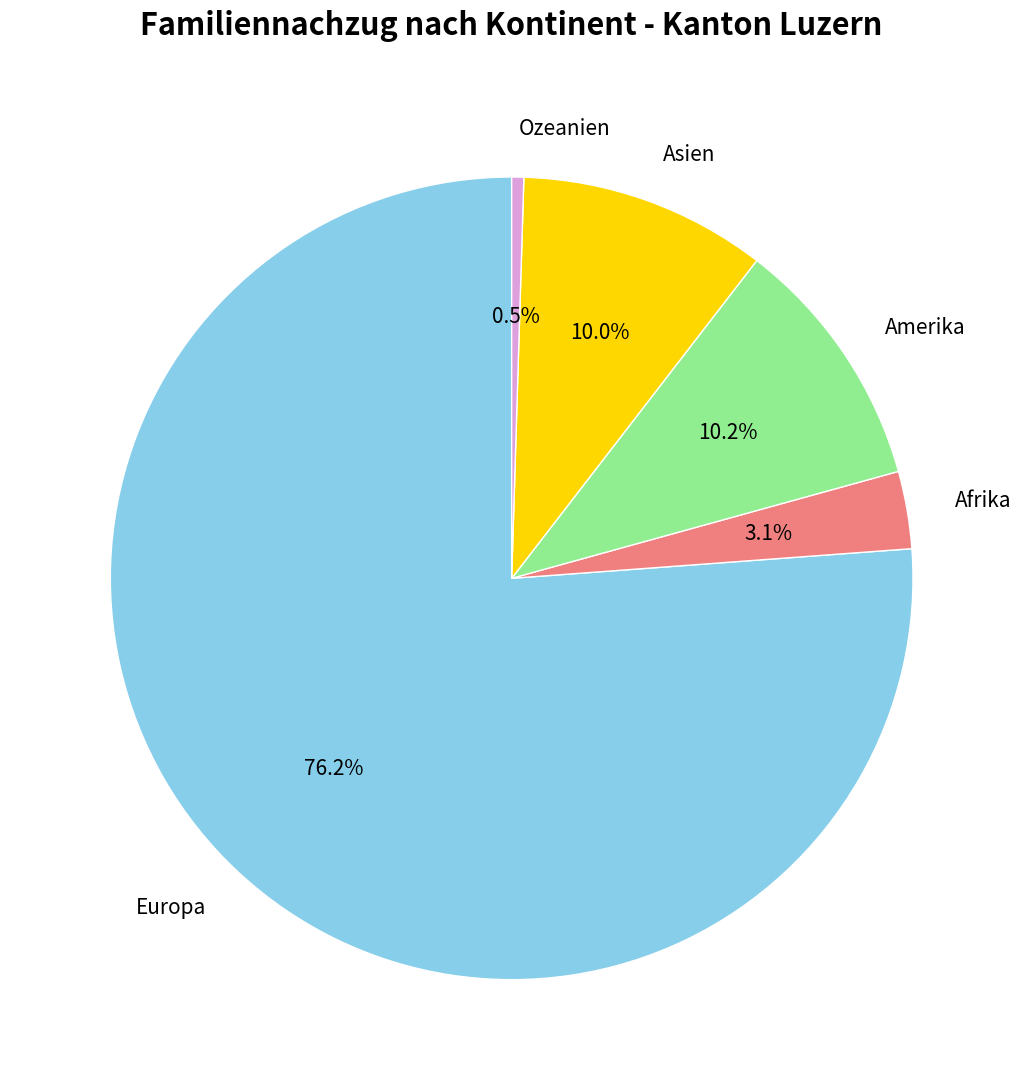

Which category has the biggest portion of the pie?

Europa